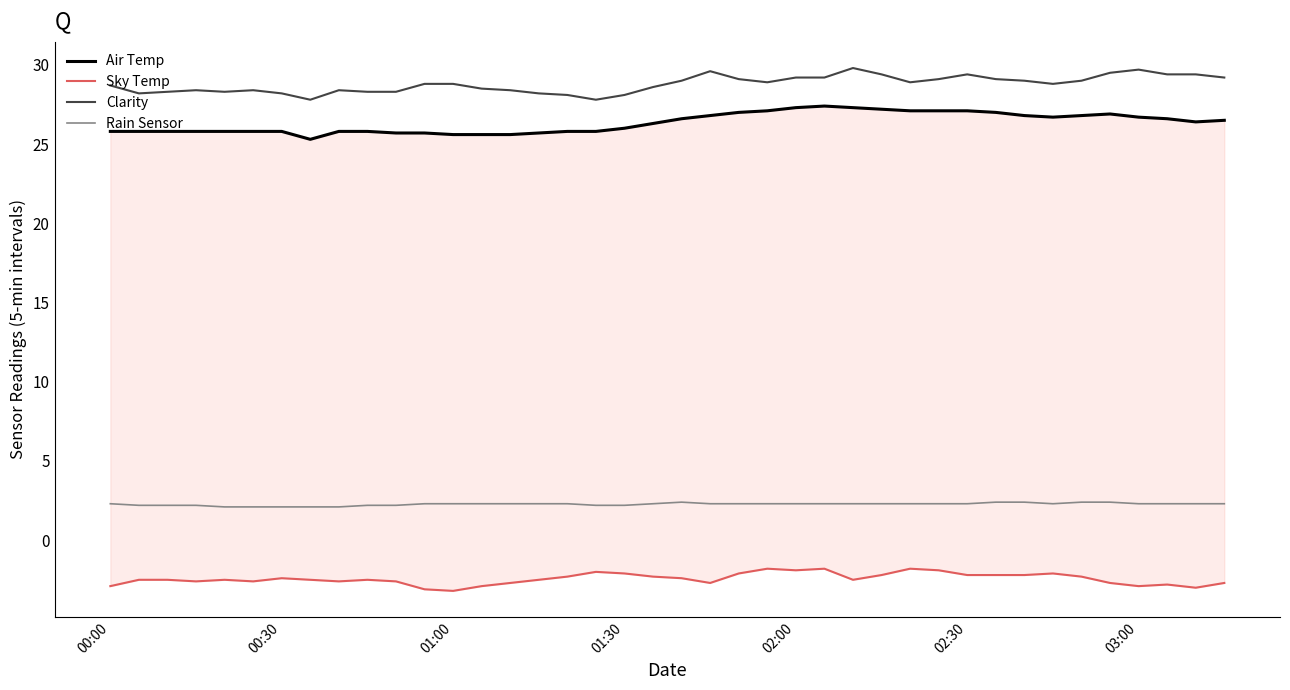

True or false: Clarity has more than 1 points higher than both neighbors.

True